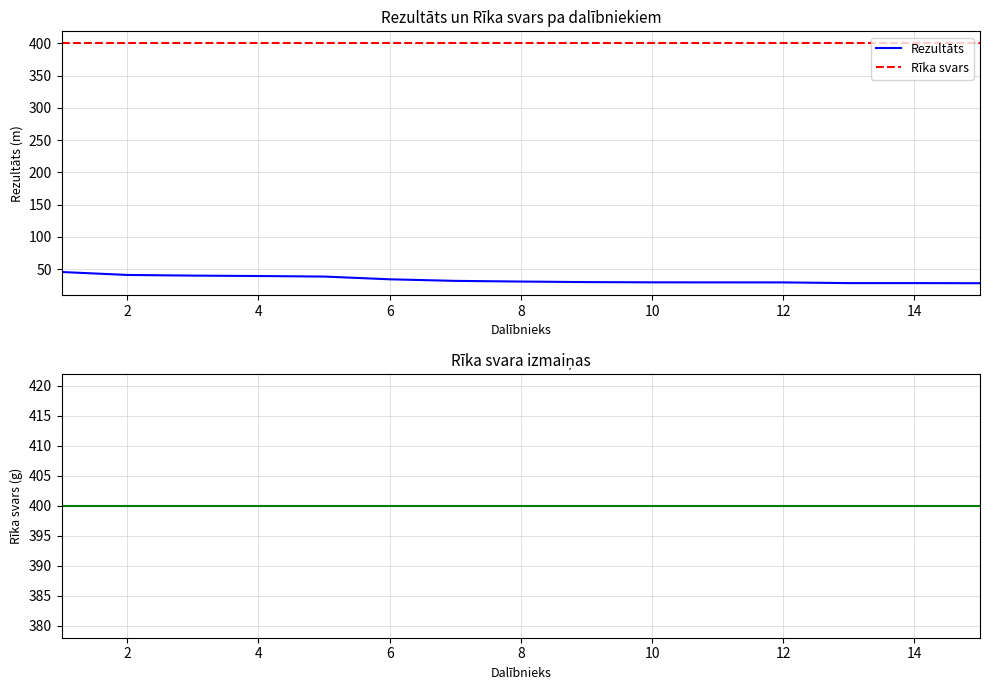

Which series has the widest spread of values?

Rezultāts